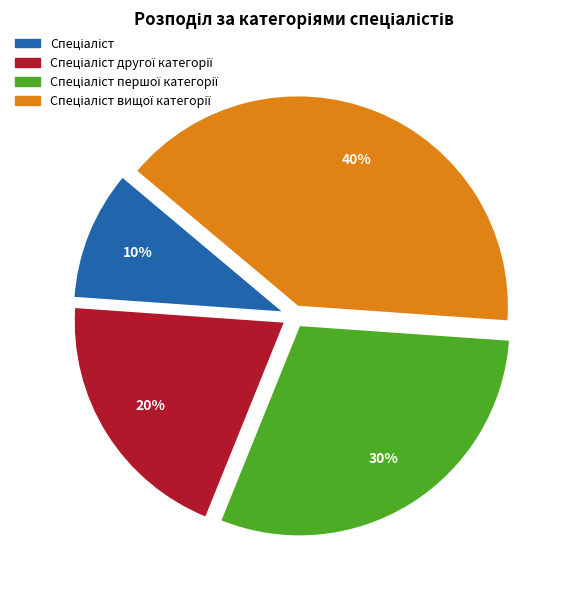

Is there a majority slice in this chart?

No